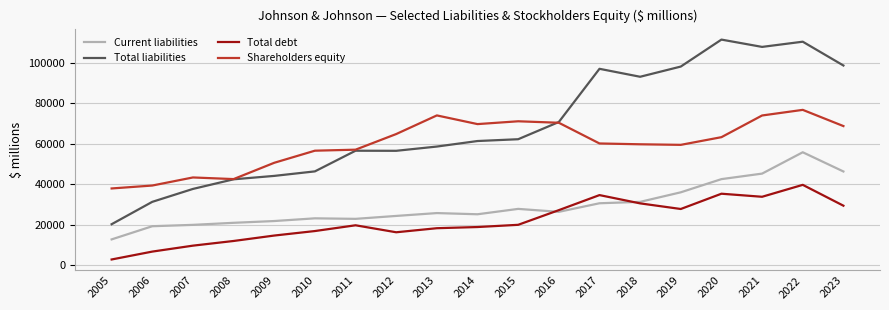

True or false: Total debt has more than 0 points higher than both neighbors.

True